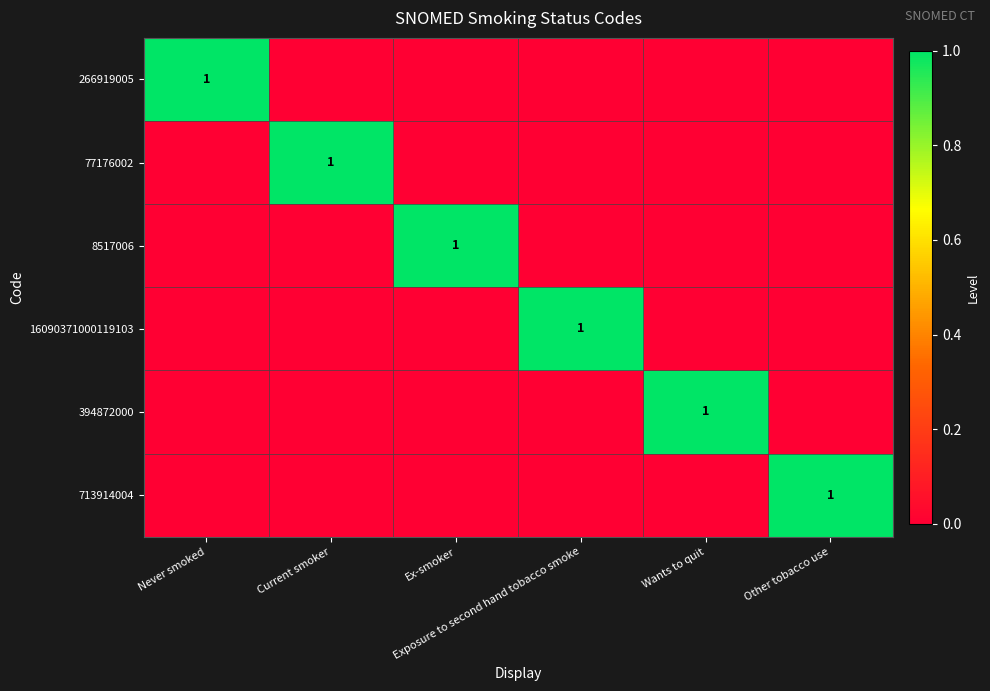

The 713914004 series shows 0 at Never smoked. True or false?

True